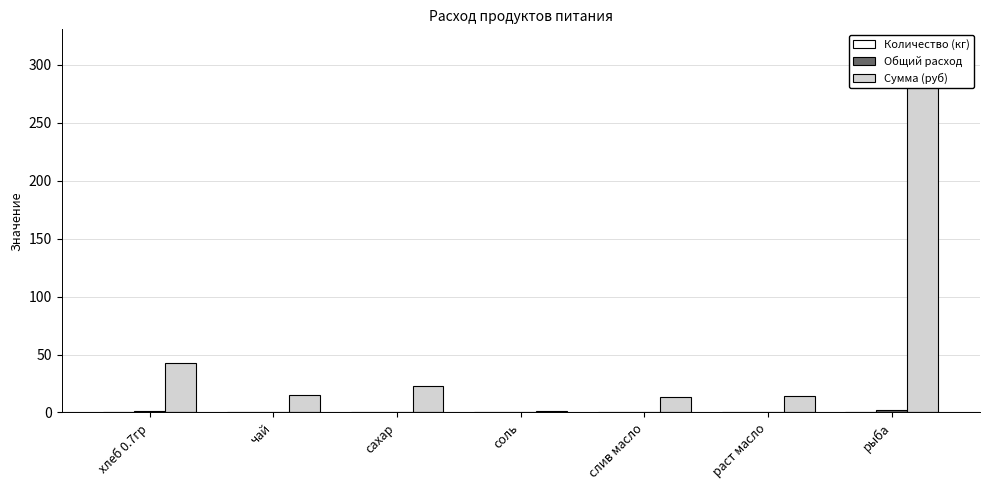

At чай, list the series in order from smallest to largest.

Количество (кг), Общий расход, Сумма (руб)